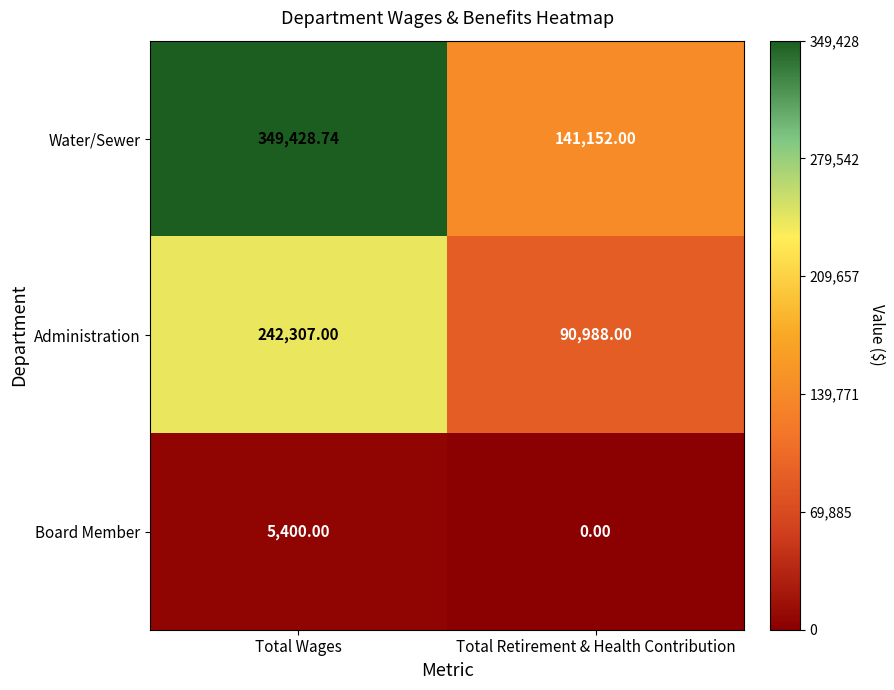

What is the difference between the highest and lowest values at Total Retirement & Health Contribution?

141152.0